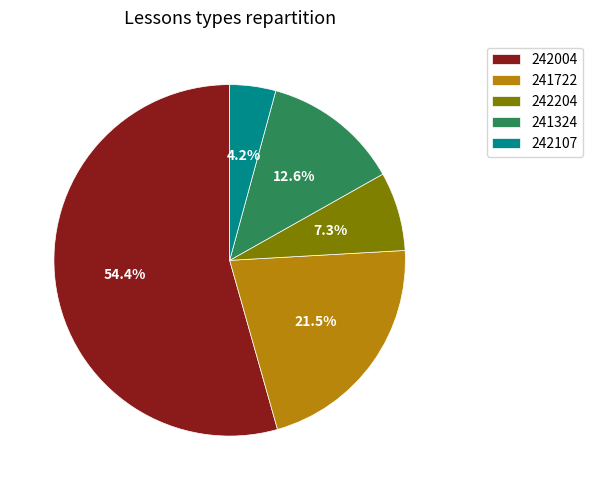

Which has a higher value, 241722 or 242004?

242004